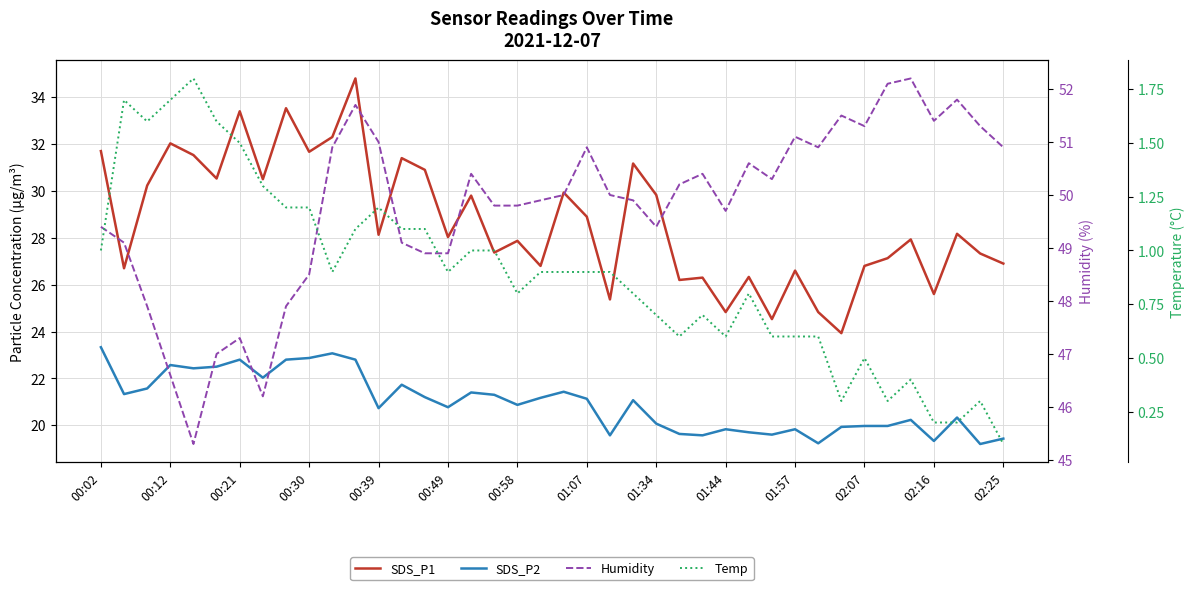

True or false: Temp has a value of 0.7 at 01:34.

True